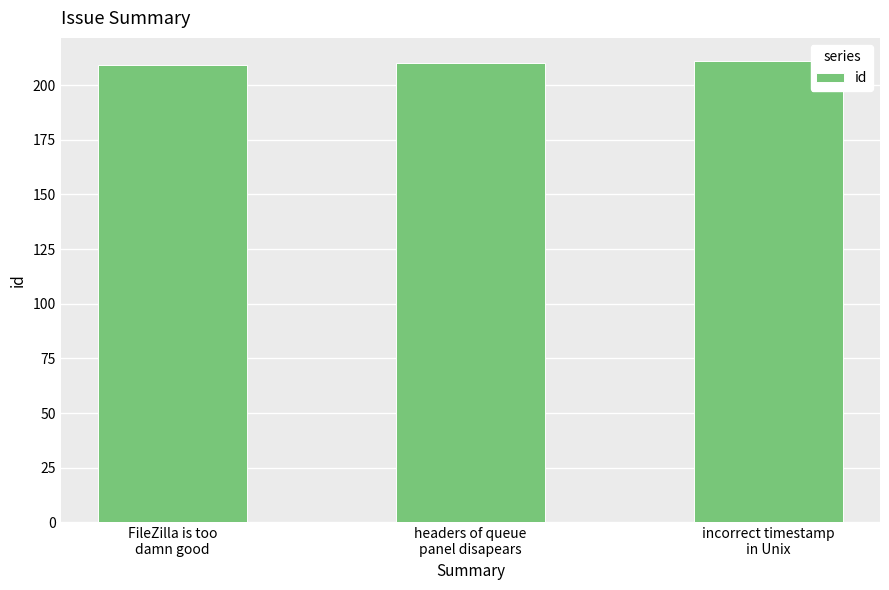

What is the sum of the values at incorrect timestamp
in Unix and FileZilla is too
damn good?

420